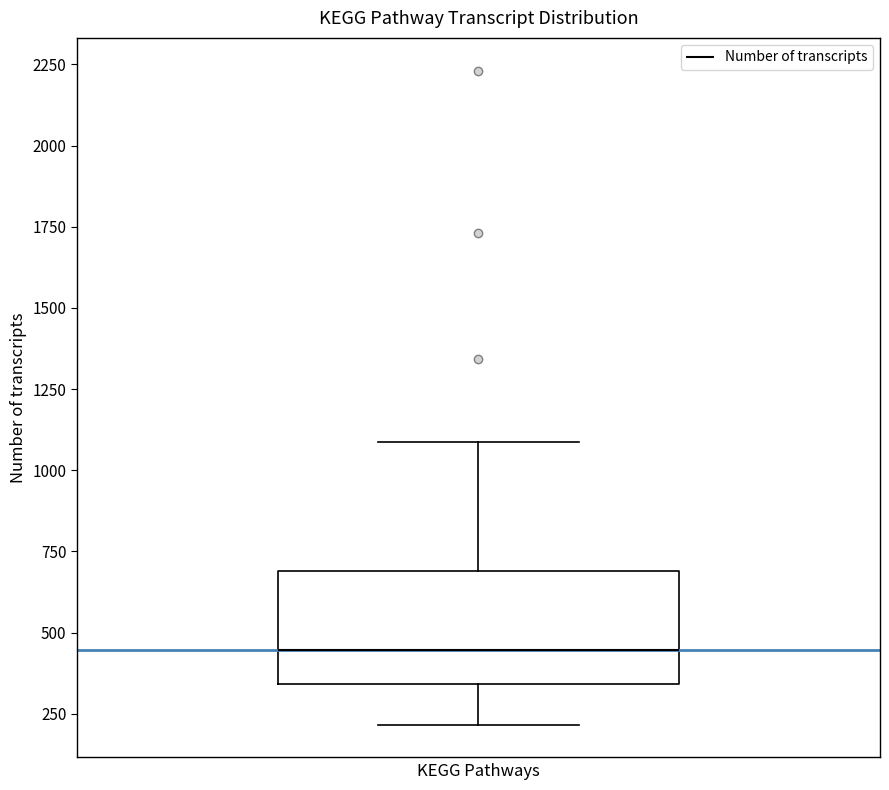

Read this box plot against the y-axis: the position of the median line, the range covered by the box, and the ends of both whiskers. The values are not printed on the chart, so give them approximately, as read against the axis.

median 450, box 350 to 700, whiskers 200 to 1100